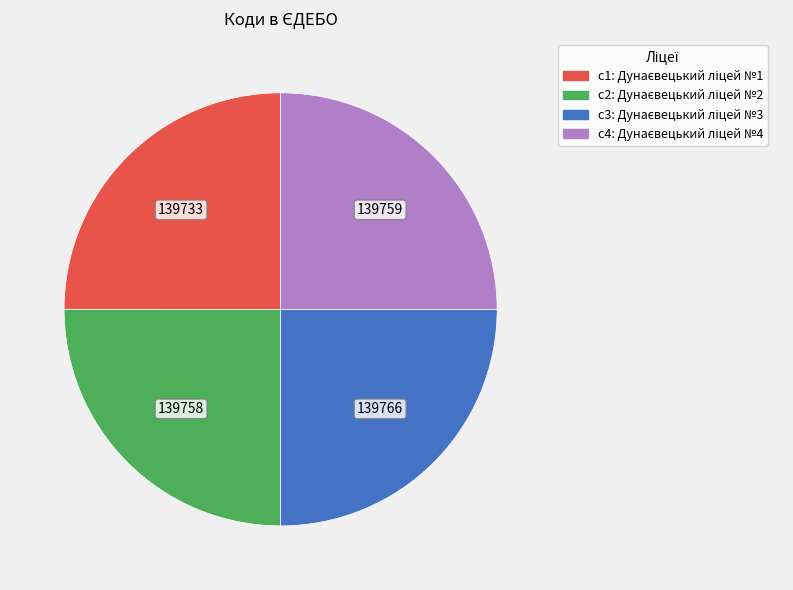

Does any single category account for the majority?

No